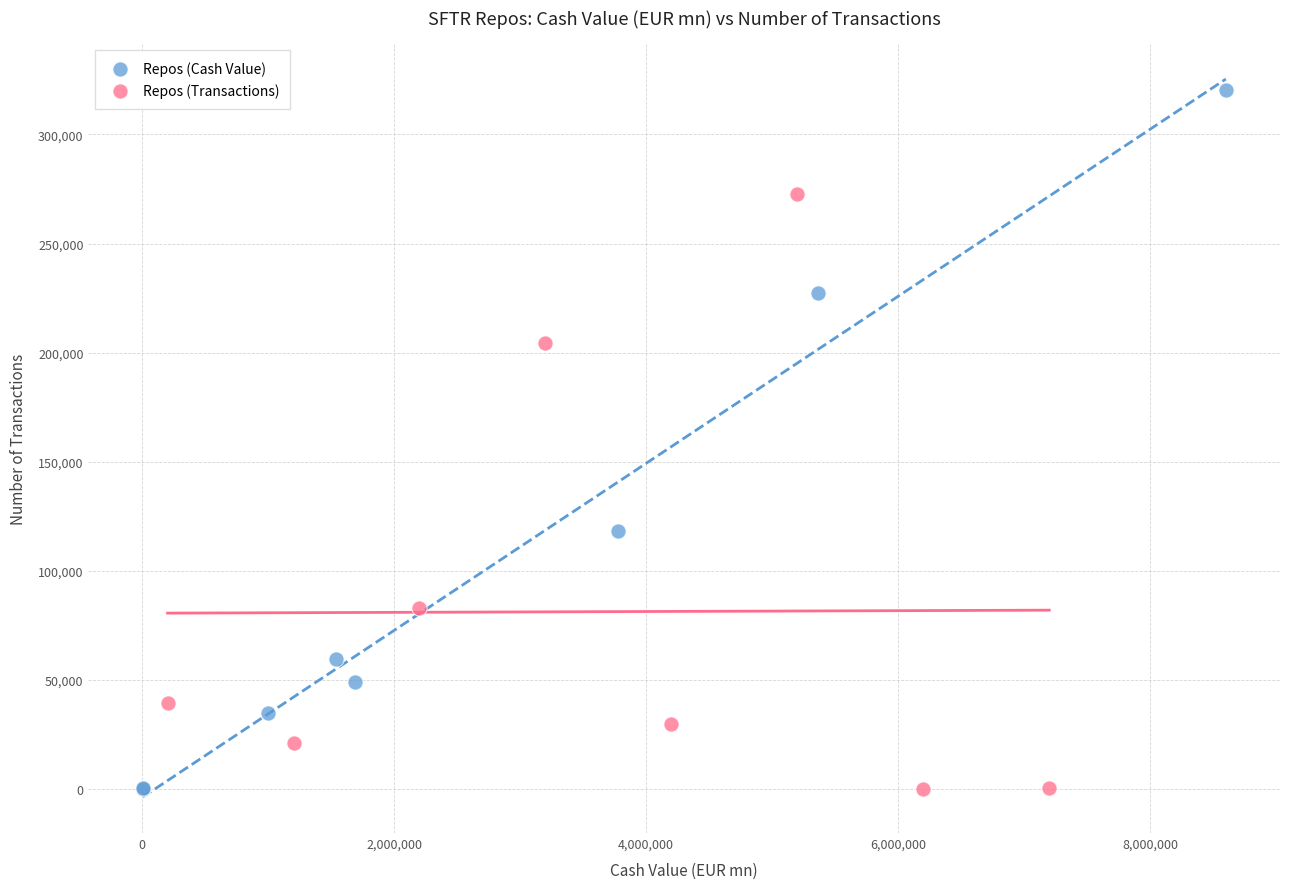

Which series reaches the maximum Y coordinate?

Repos (Cash Value)